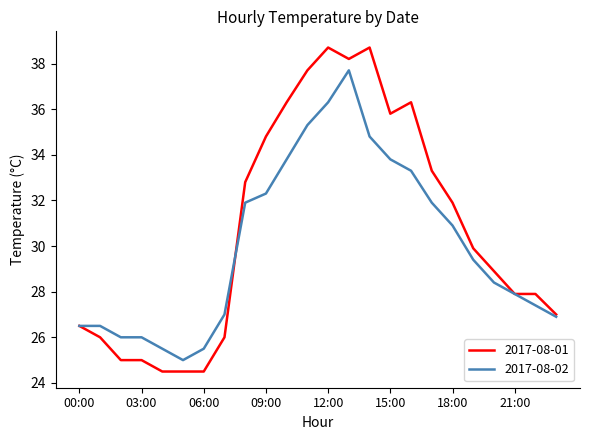

Which series has the largest total across all categories?

2017-08-01